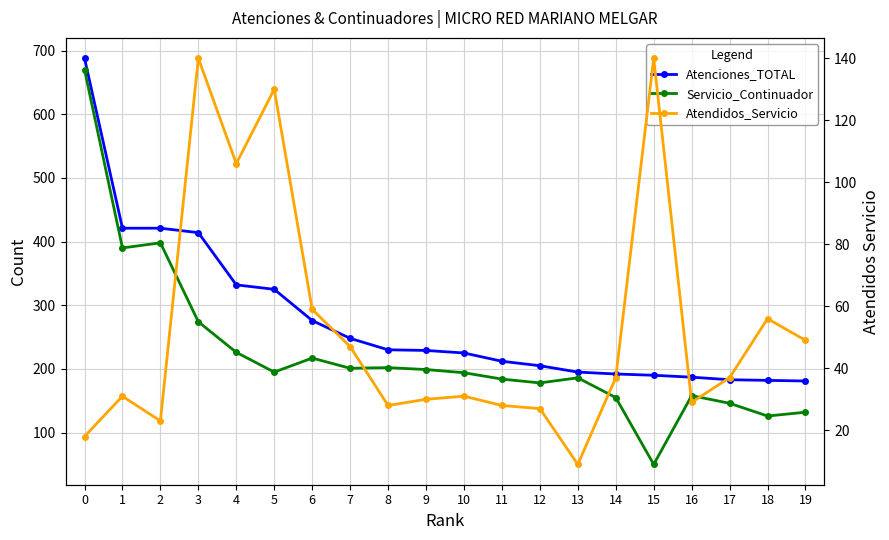

How many data points in Atenciones_TOTAL are less than 229?

10